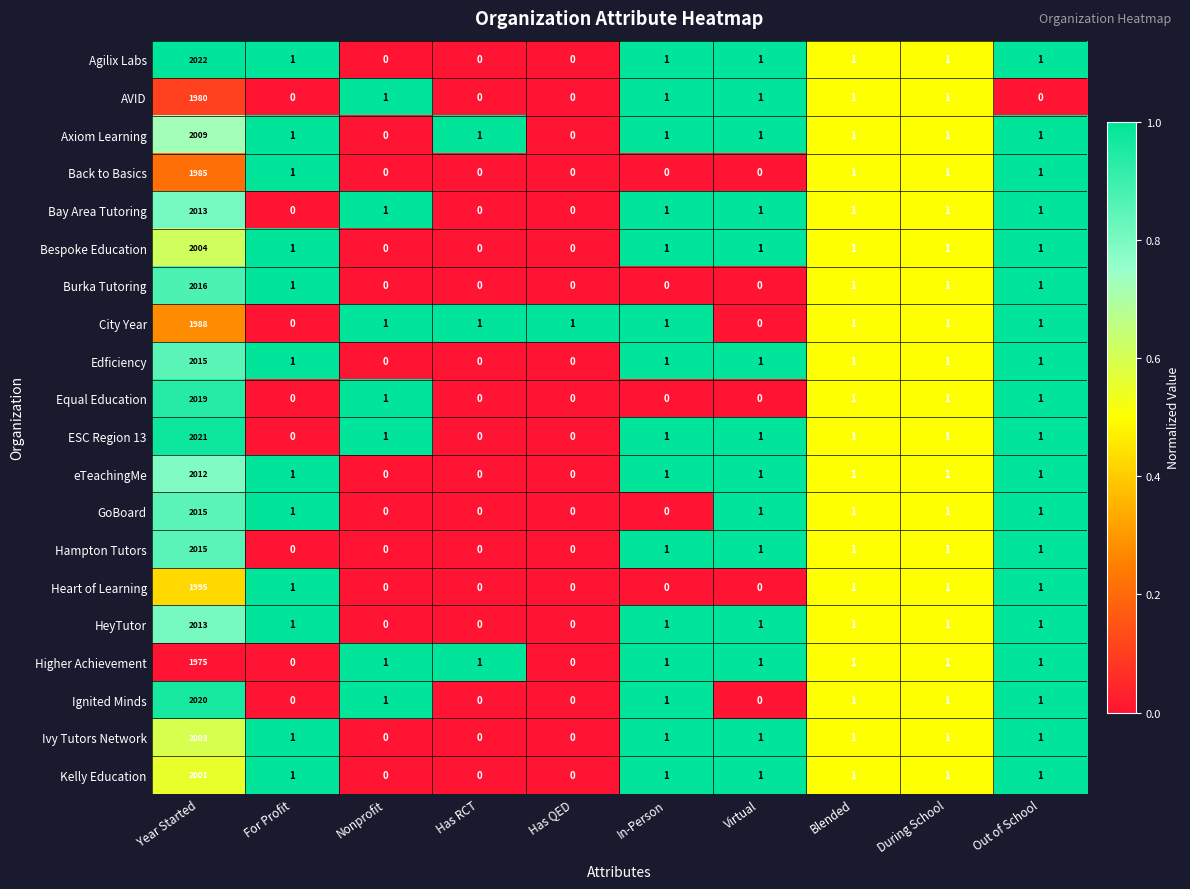

True or false: Kelly Education has a value of 1 at For Profit.

True